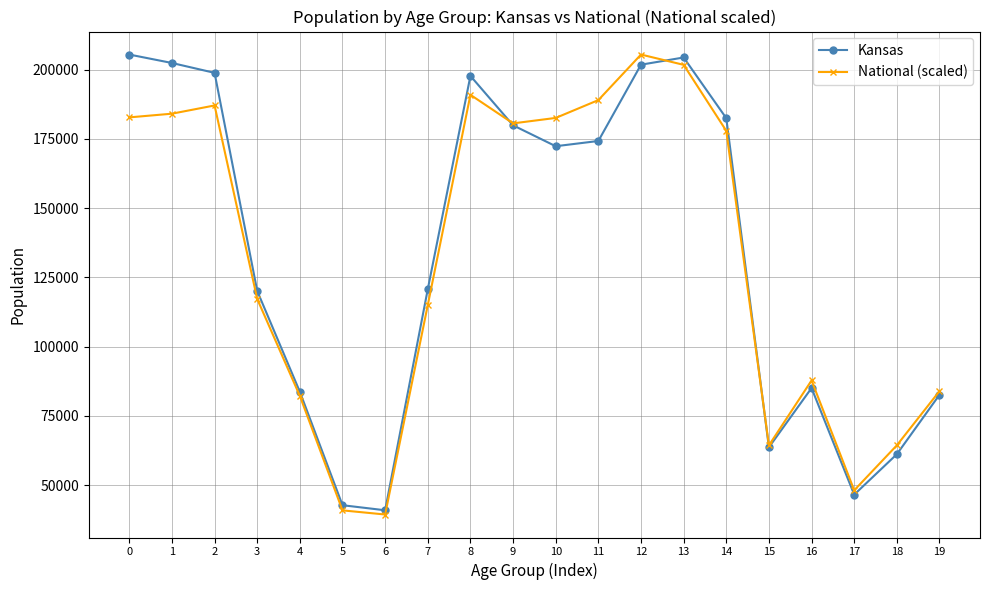

Is the value of National (scaled) at 14 greater than the value of Kansas at 7?

Yes